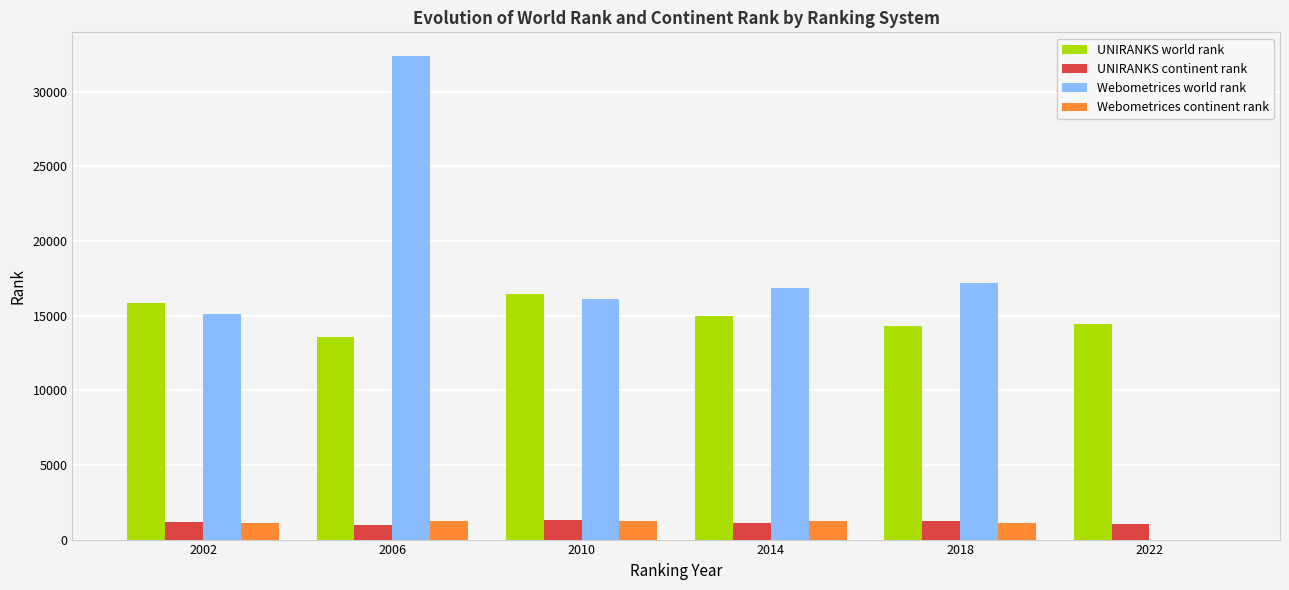

At which category is the sum across all series the highest?

2006